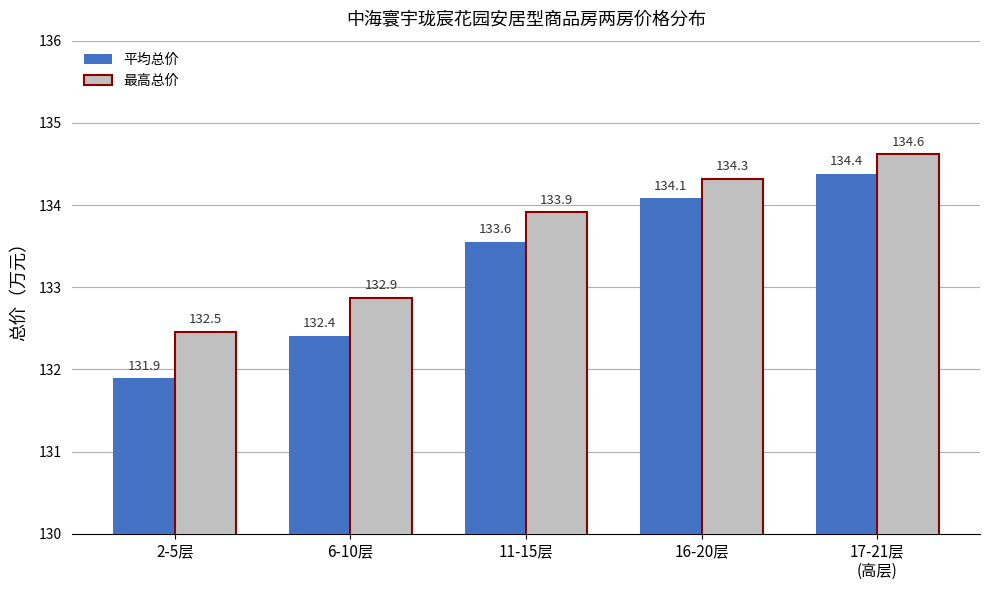

What is the sum of the 最高总价 values at 16-20层 and 11-15层?

268.2